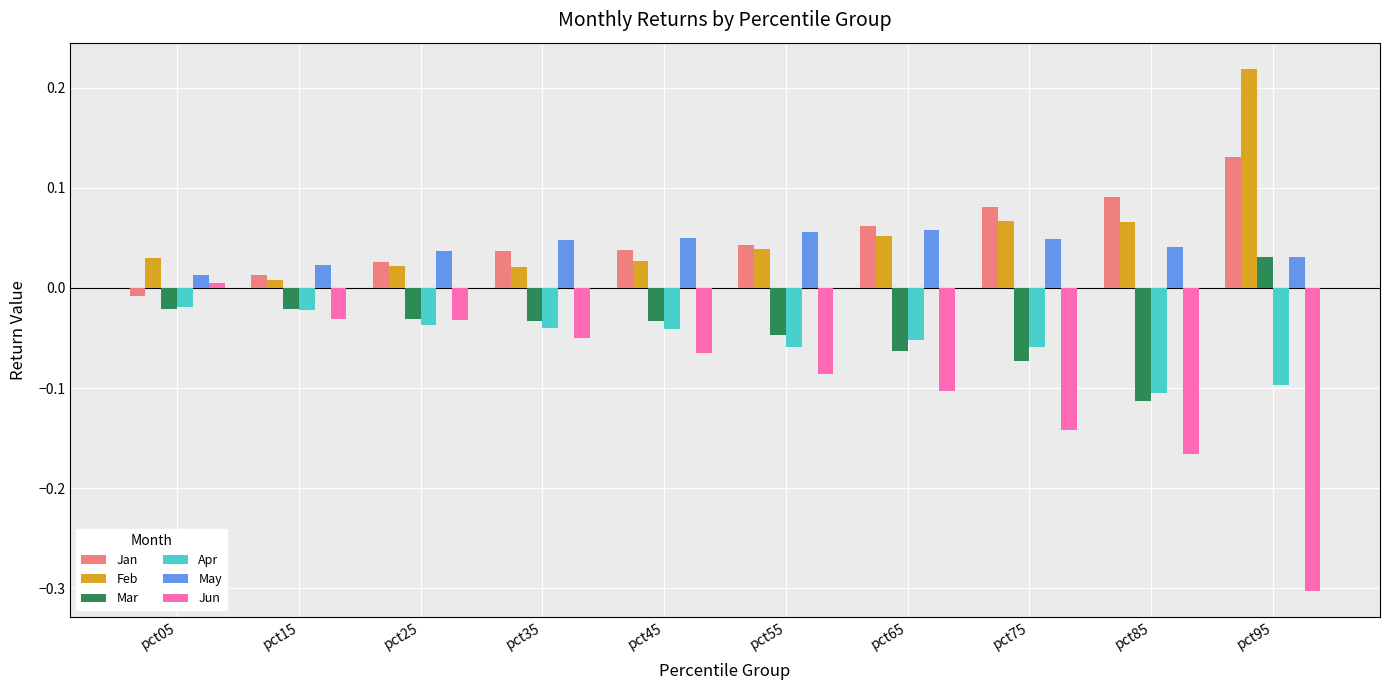

Which label corresponds to the largest value in the chart?

pct95